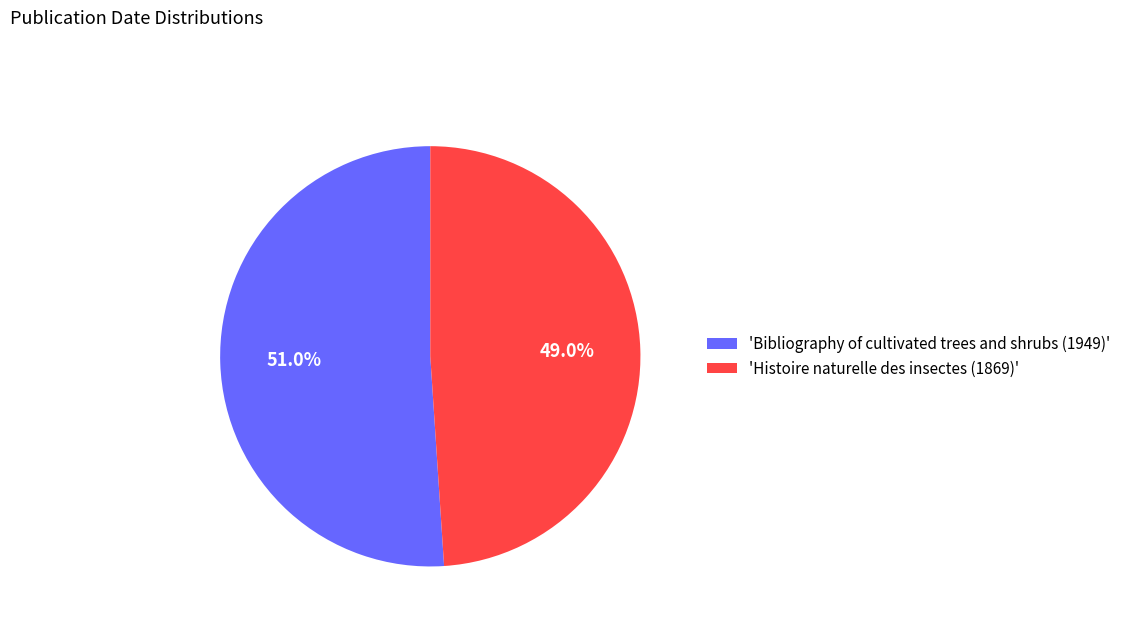

Between 'Histoire naturelle des insectes (1869)' and 'Bibliography of cultivated trees and shrubs (1949)', which is larger?

'Bibliography of cultivated trees and shrubs (1949)'